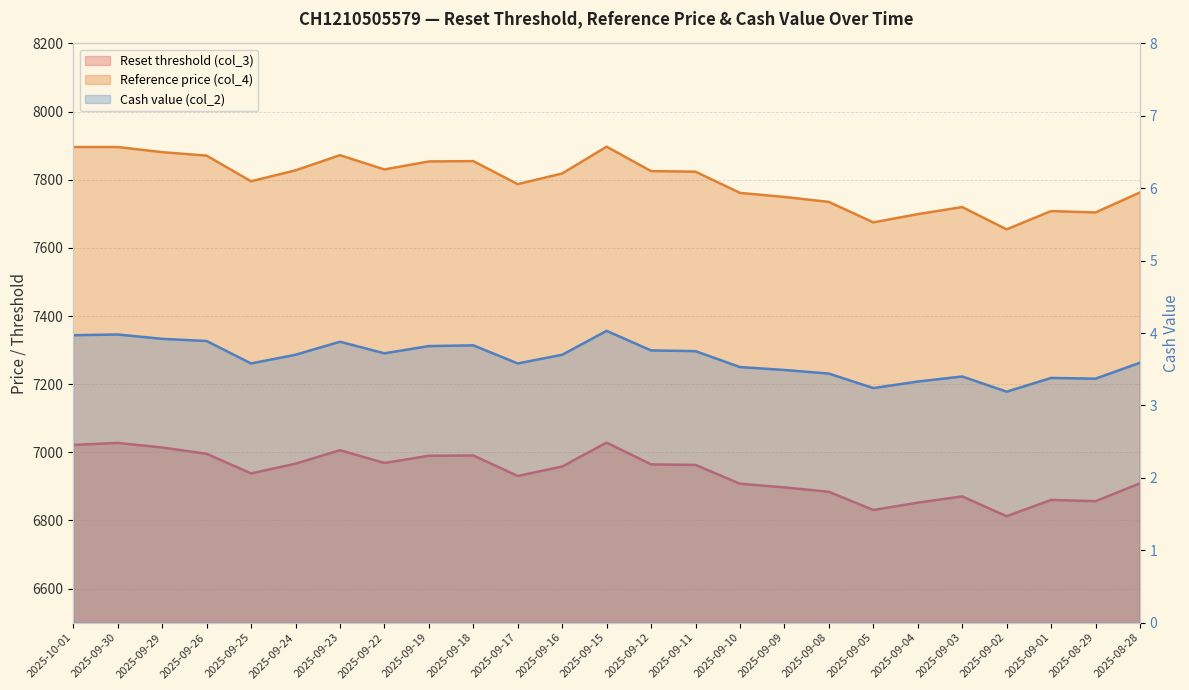

At which label does Cash value (col_2) reach its minimum?

2025-09-02